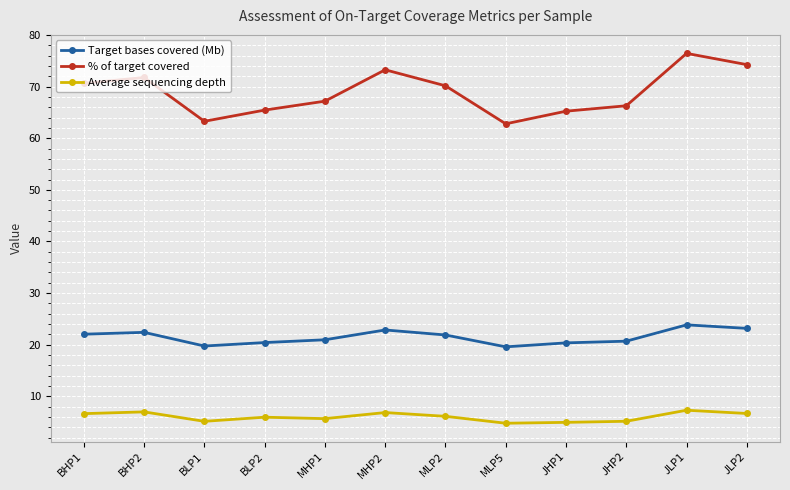

The Average sequencing depth series shows 1.9 at BLP2. True or false?

False